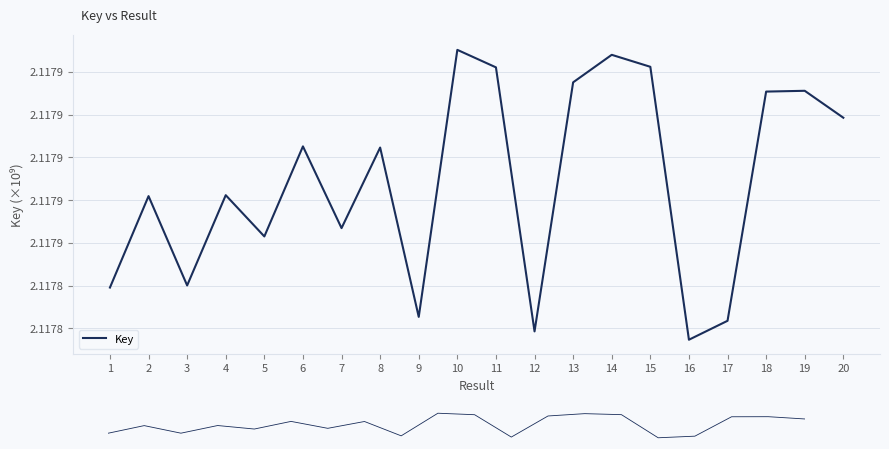

List the labels in order of value, largest first.

10, 14, 15, 11, 13, 19, 18, 20, 6, 8, 4, 2, 7, 5, 3, 1, 9, 17, 12, 16